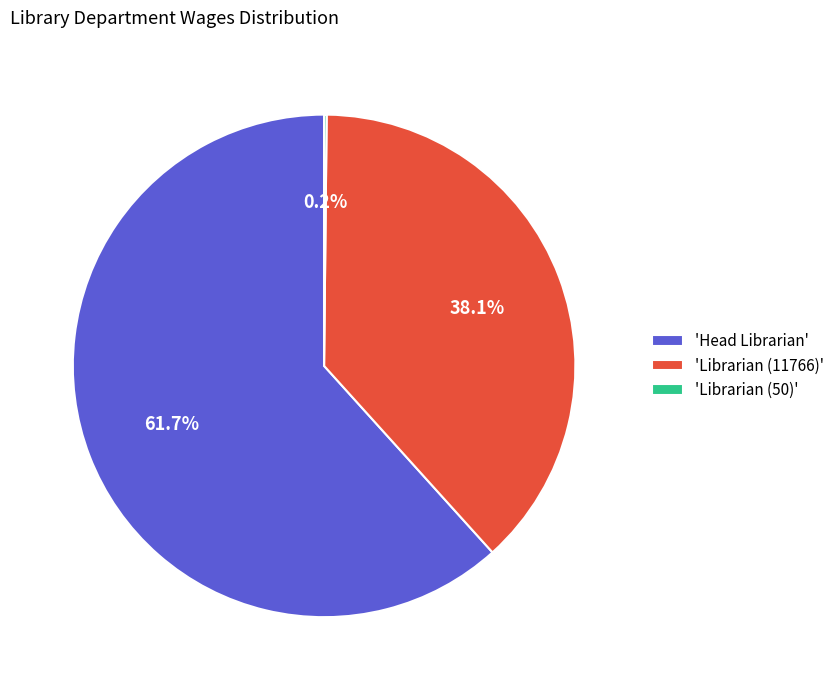

Approximately how many times larger is the value at 'Librarian (11766)' compared to 'Head Librarian'?

0.6